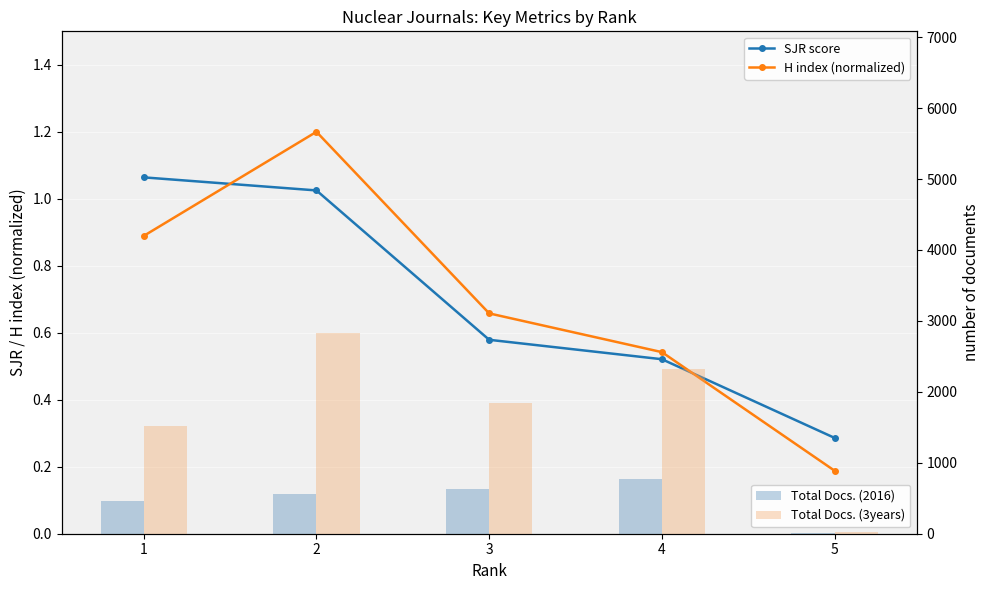

Reading left to right, extract all data points from this chart.

SJR score: 1=1.1	2=1.0	3=0.6	4=0.5	5=0.3
H index (normalized): 1=0.9	2=1.2	3=0.7	4=0.5	5=0.2
Total Docs. (2016): 1=460.0	2=565.0	3=635.0	4=765.0	5=5.0
Total Docs. (3years): 1=1520.0	2=2833.0	3=1847.0	4=2323.0	5=27.0